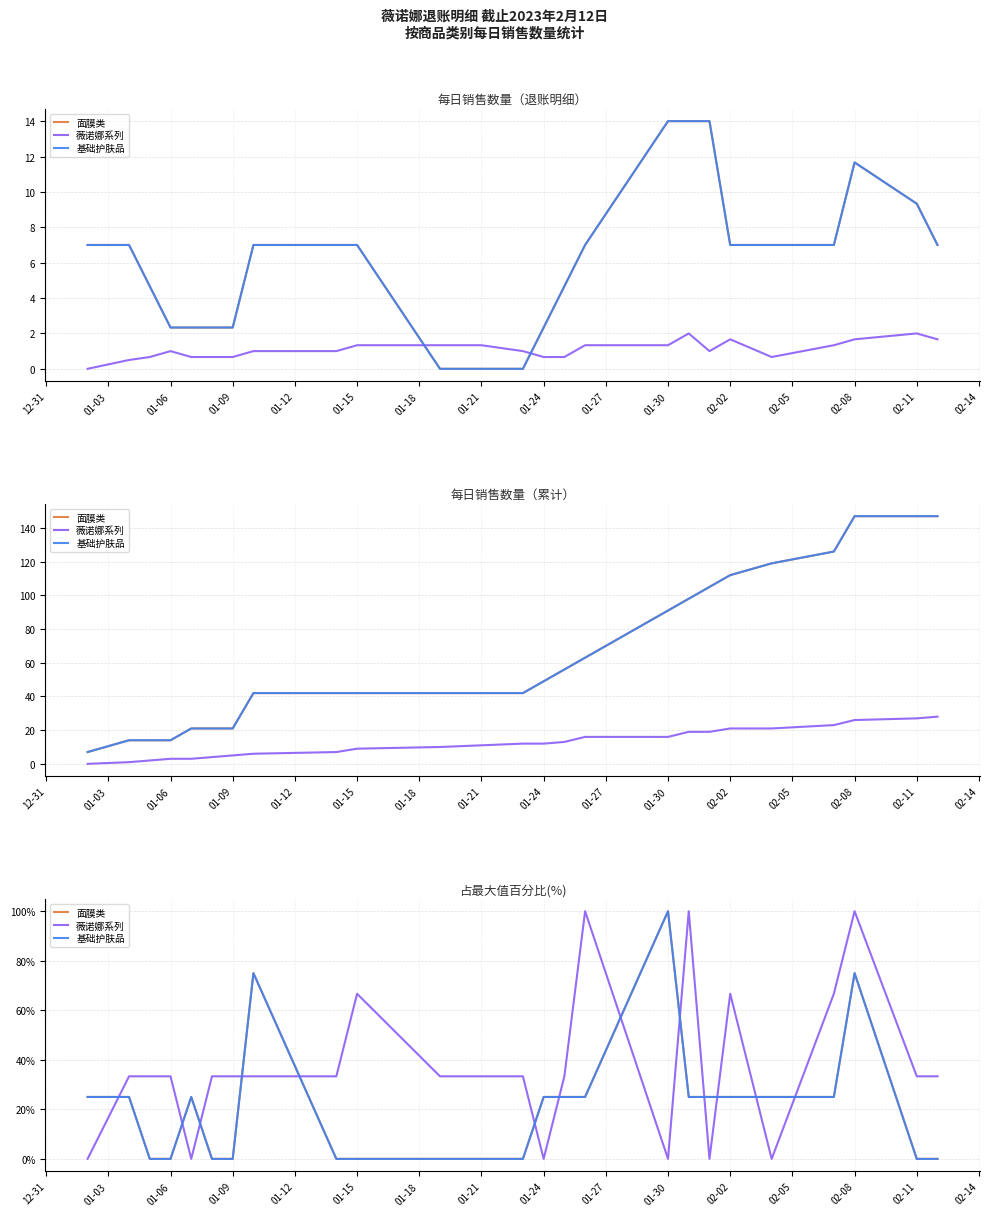

True or false: 薇诺娜系列 has more than 1 interior local peaks.

True